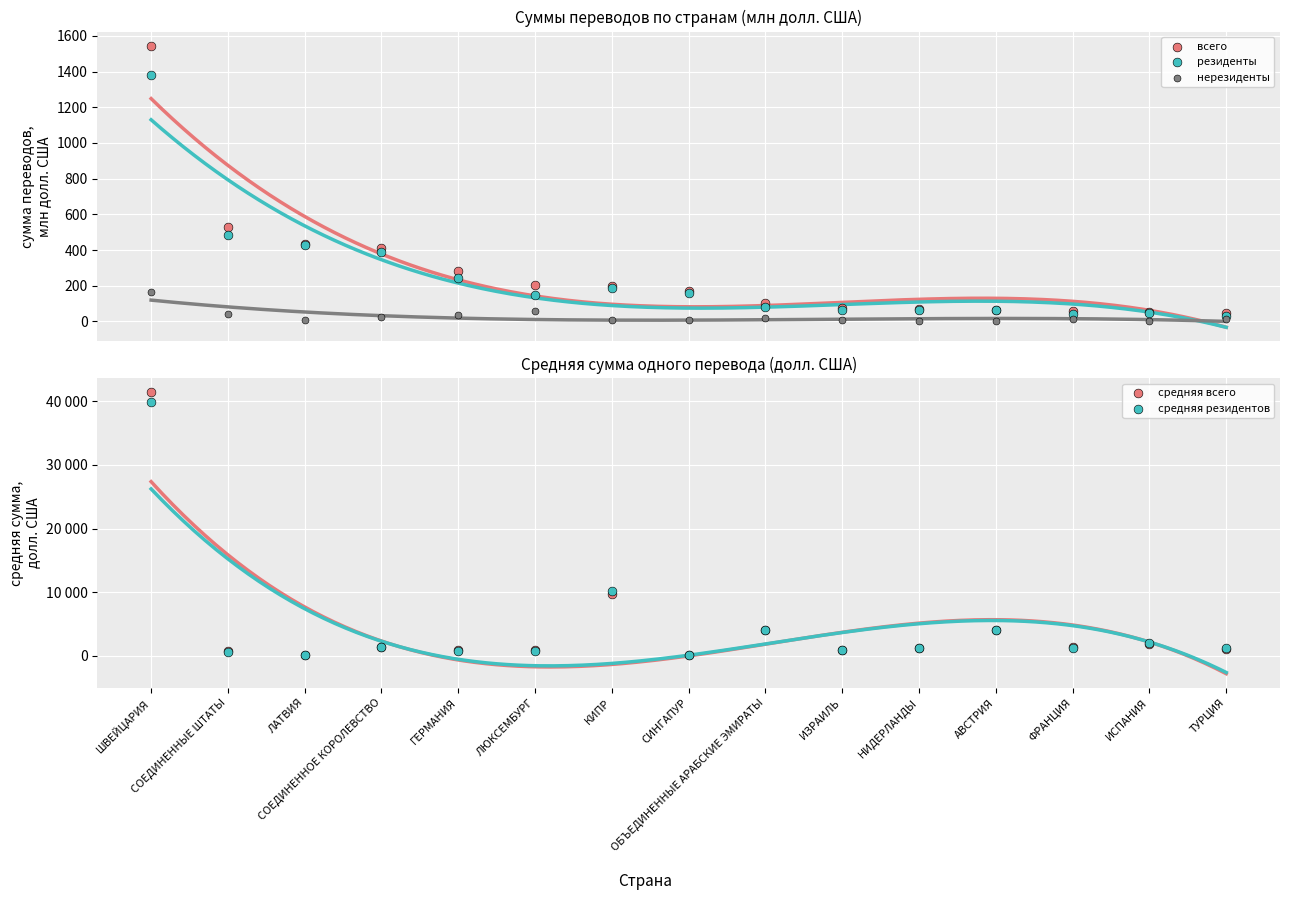

Which series reaches the minimum Y coordinate?

нерезиденты